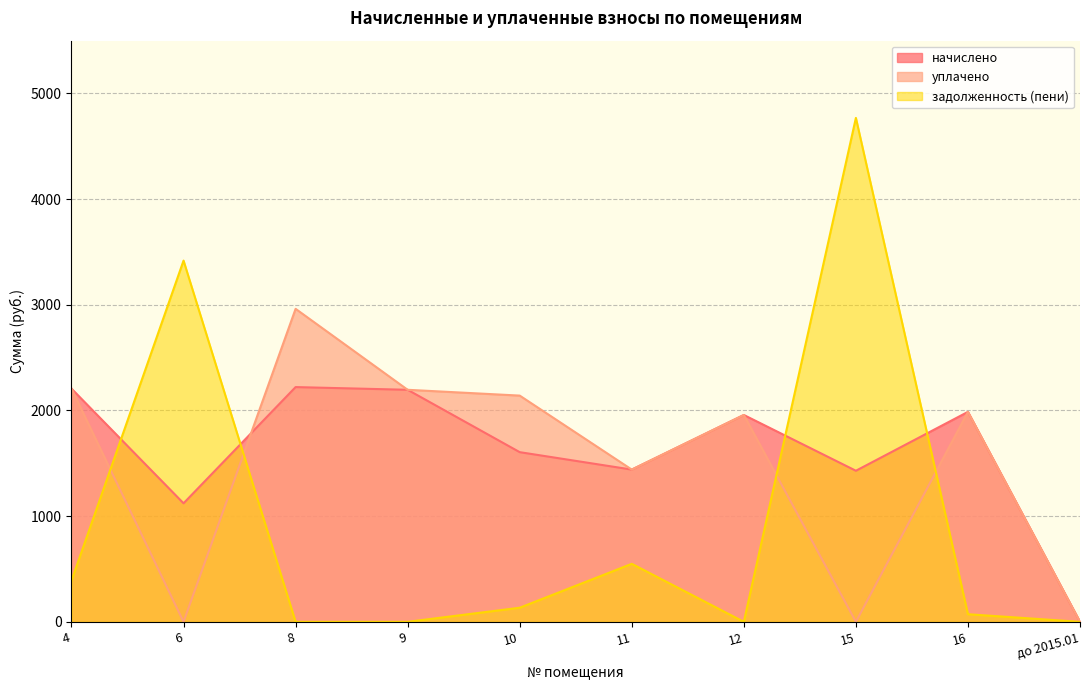

Reading left to right, extract all data points from this chart.

начислено: 4=2206.9	6=1121.8	8=2221.6	9=2195.9	10=1605.7	11=1440.8	12=1957.7	15=1429.7	16=1987.0	до 2015.01=0.0
уплачено: 4=2206.9	6=0.0	8=2962.1	9=2195.9	10=2141.0	11=1440.8	12=1957.7	15=0.0	16=1987.0	до 2015.01=0.0
задолженность (пени): 4=390.0	6=3418.6	8=0.0	9=0.0	10=133.5	11=549.0	12=0.0	15=4769.1	16=72.1	до 2015.01=0.0